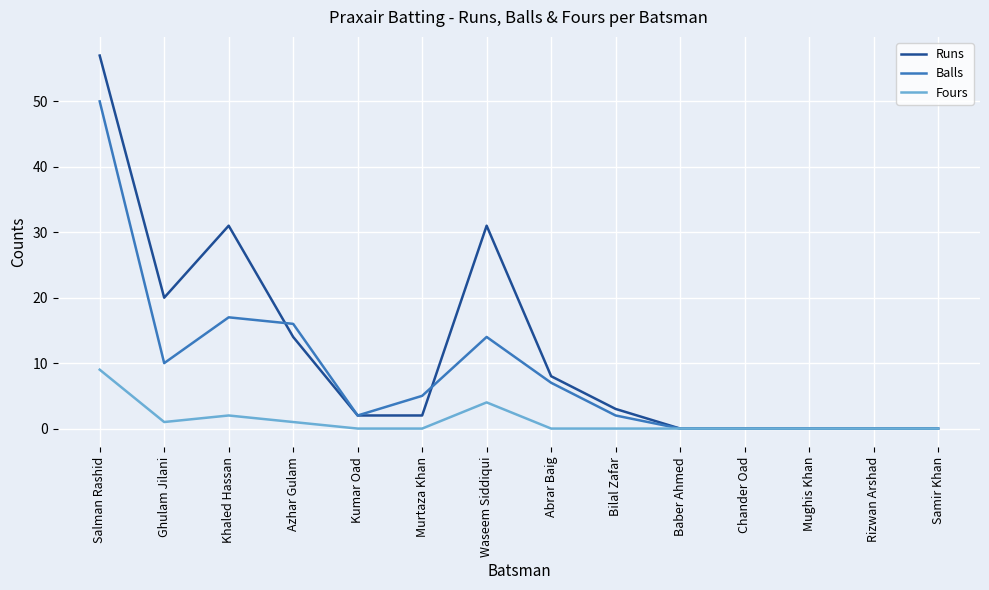

The value of Fours at Salman Rashid is 5. True or false?

False